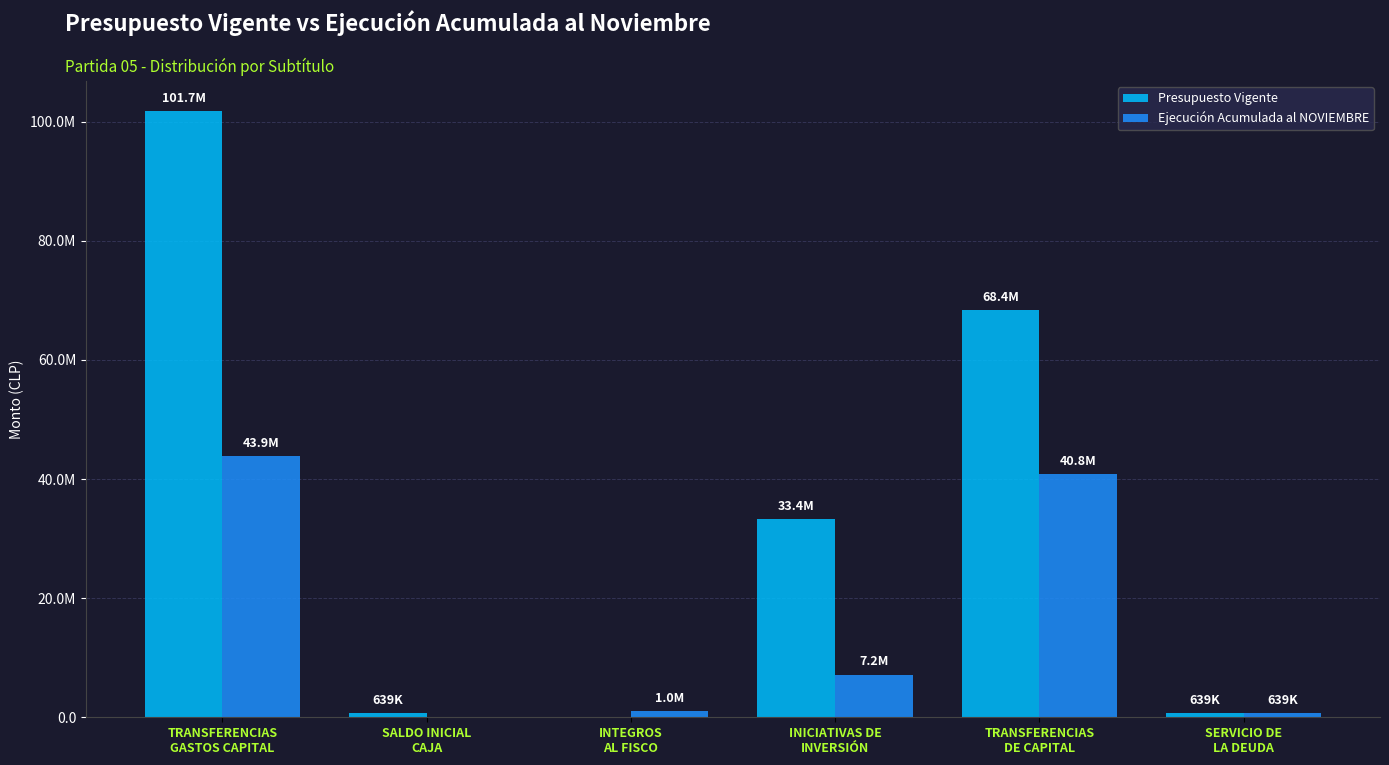

Does the chart contain stacked bars?

No